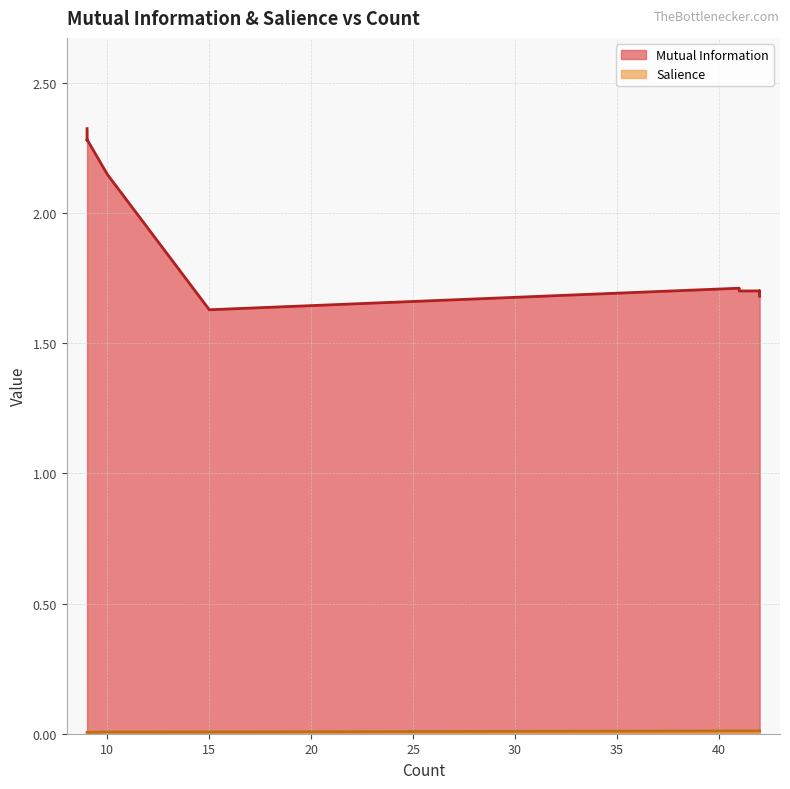

True or false: Salience and Mutual Information intersect in this chart.

False